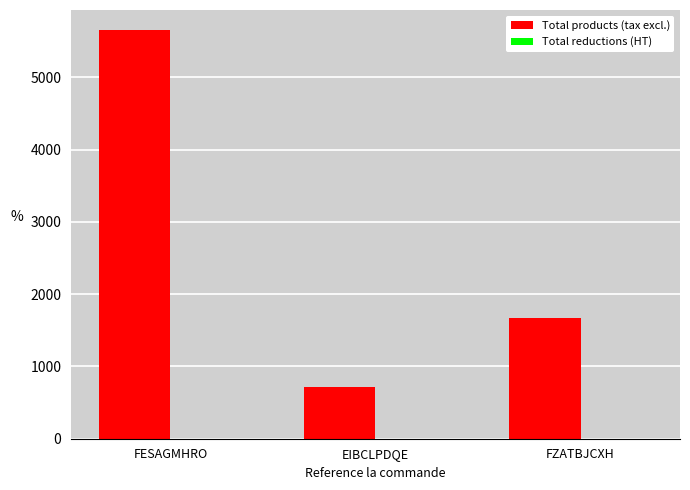

Reading right to left, what are all the values shown in this chart?

1665.0	719.0	5650.8